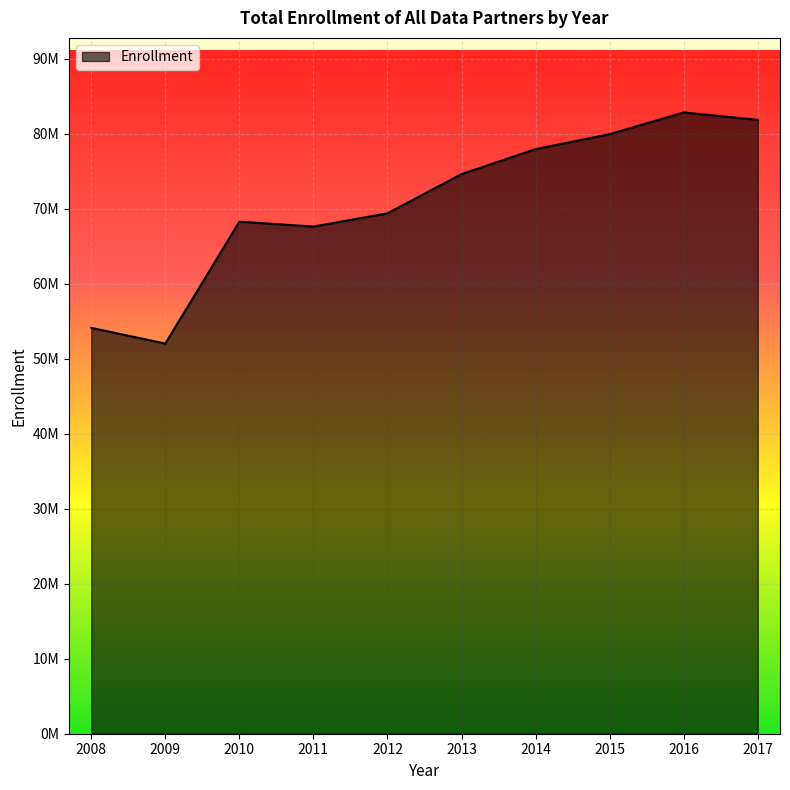

Which category has the highest value across all series?

2016